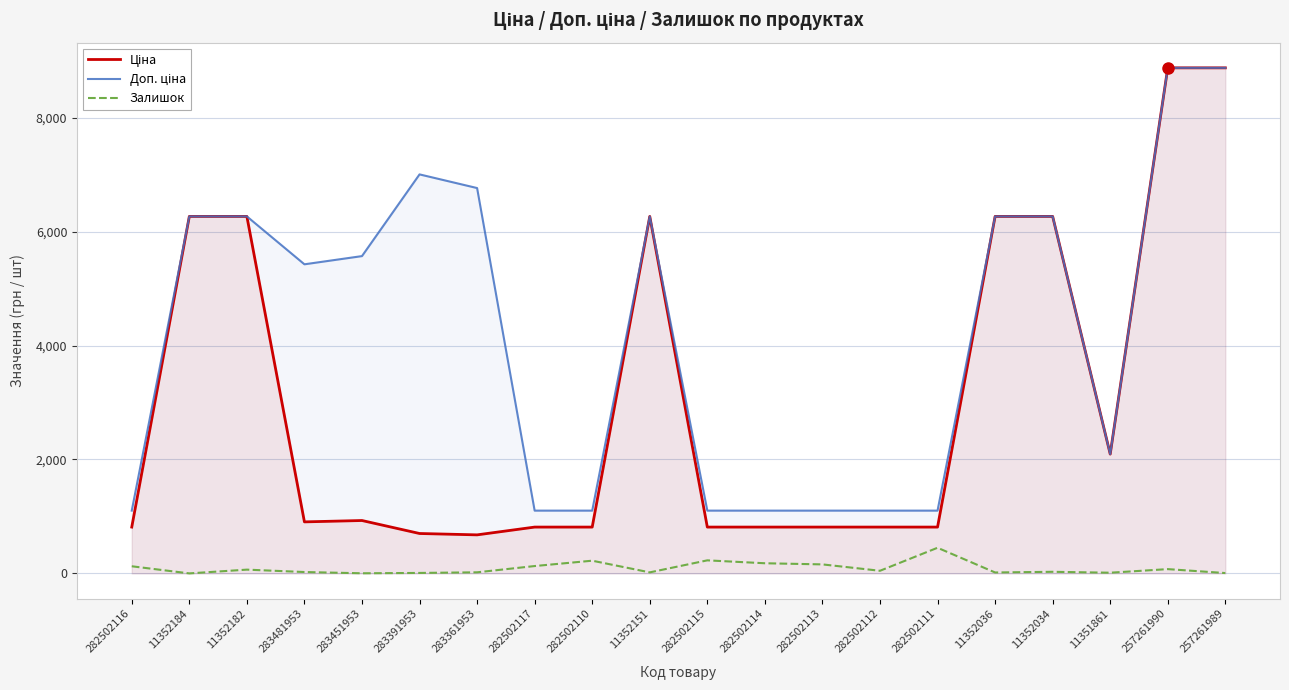

At how many categories does at least one series exceed 6637?

4